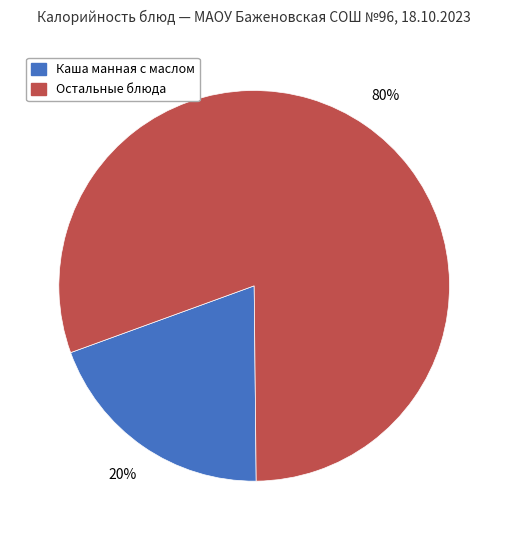

Does any single category account for the majority?

Yes